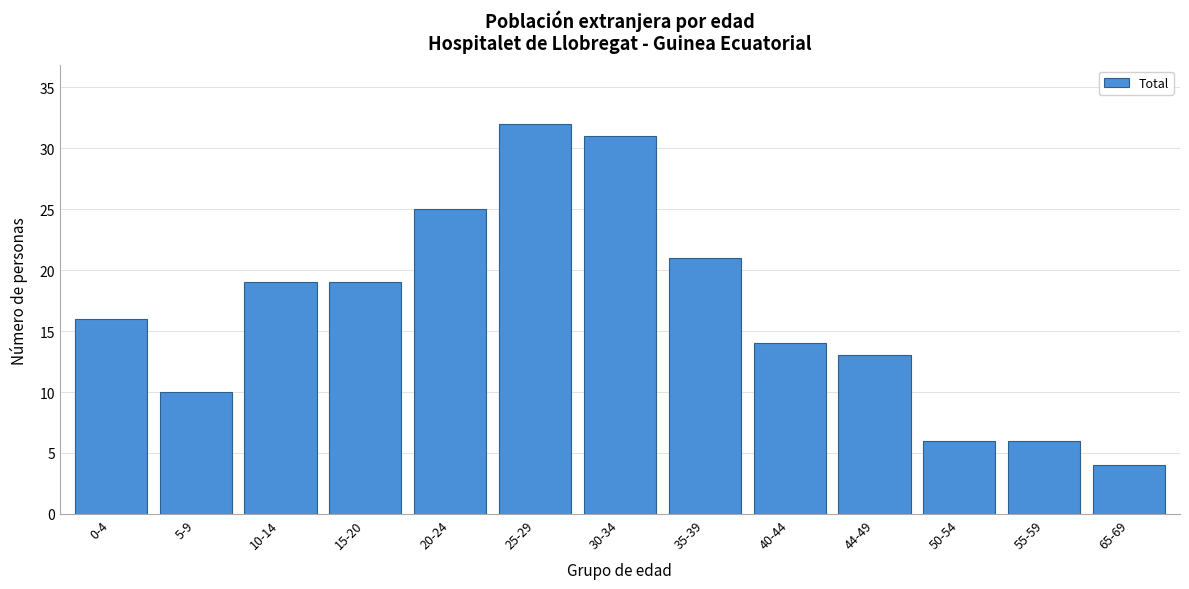

Reading left to right, list all the values displayed in this chart.

16	10	19	19	25	32	31	21	14	13	6	6	4